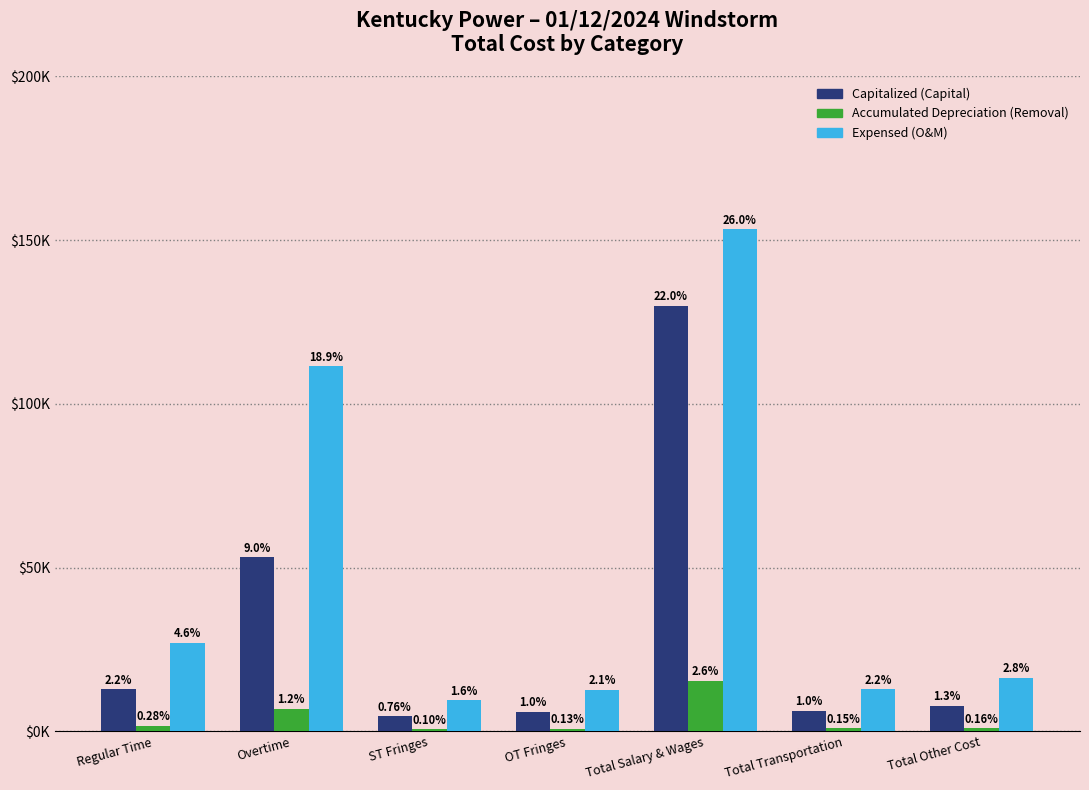

What are all the series names shown in the legend?

Capitalized (Capital), Accumulated Depreciation (Removal), Expensed (O&M)